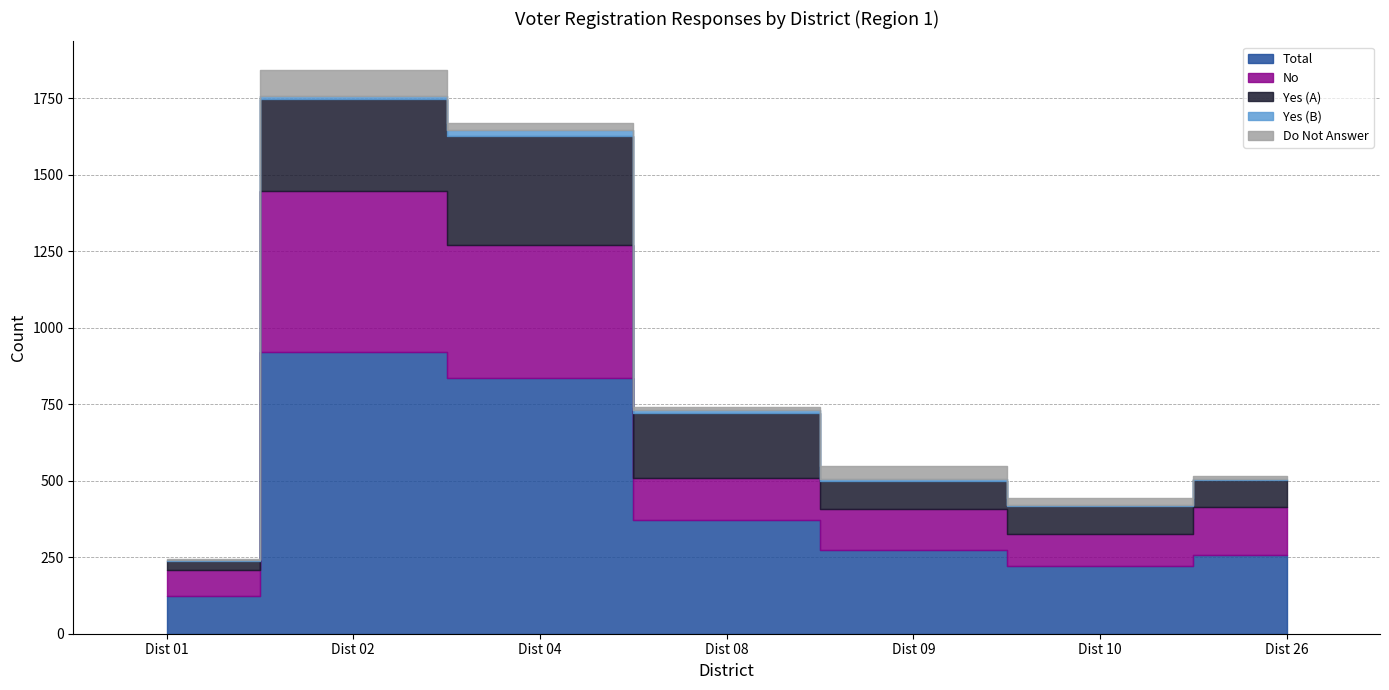

Which category has the lowest value in the No series?

Dist 01